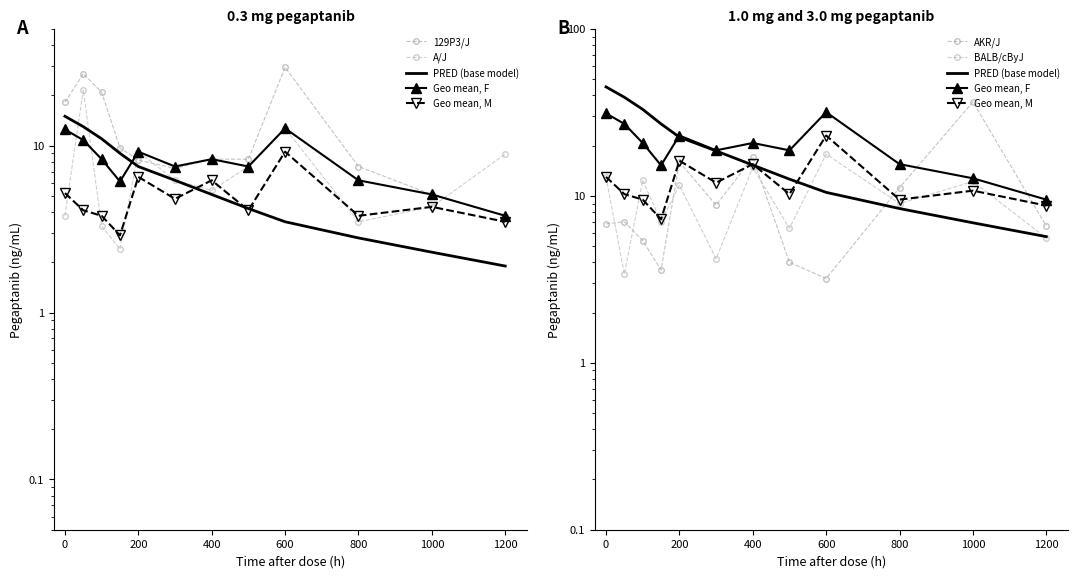

What is the average value of the A/J series?

7.4